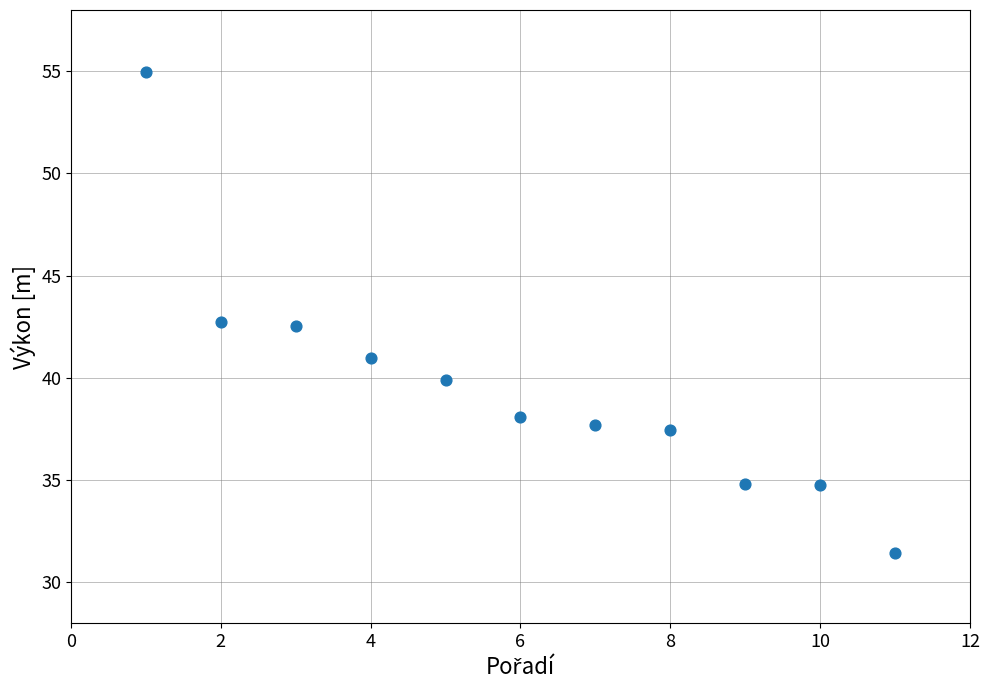

What is the average X value?

6.0